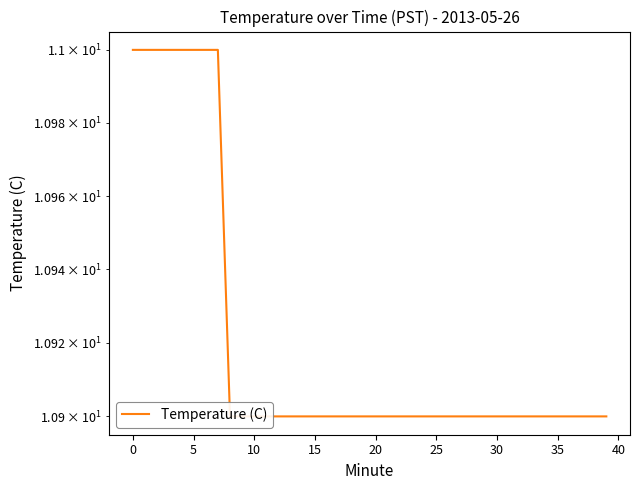

What is the label of the 22nd point from the left?

21